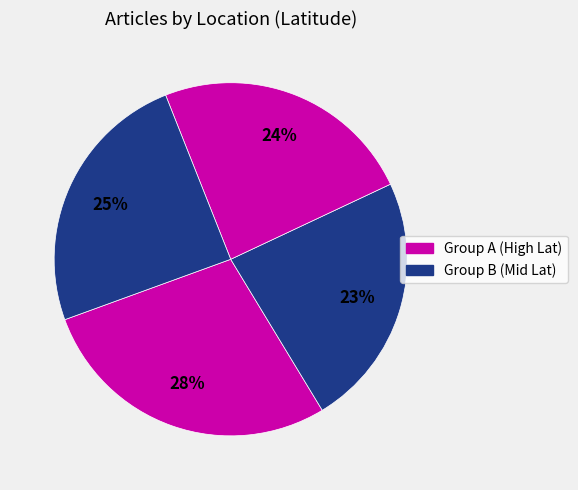

How many slices are in this pie chart?

4